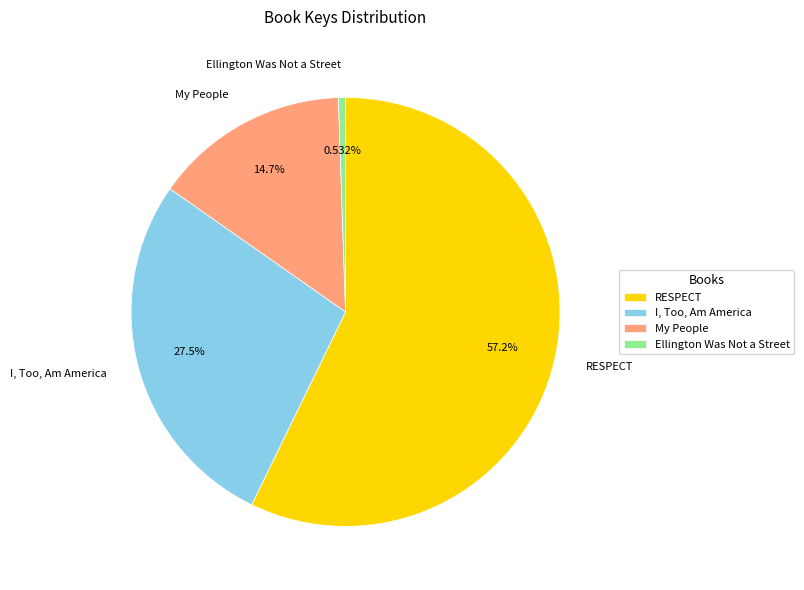

Between Ellington Was Not a Street and RESPECT, which is larger?

RESPECT